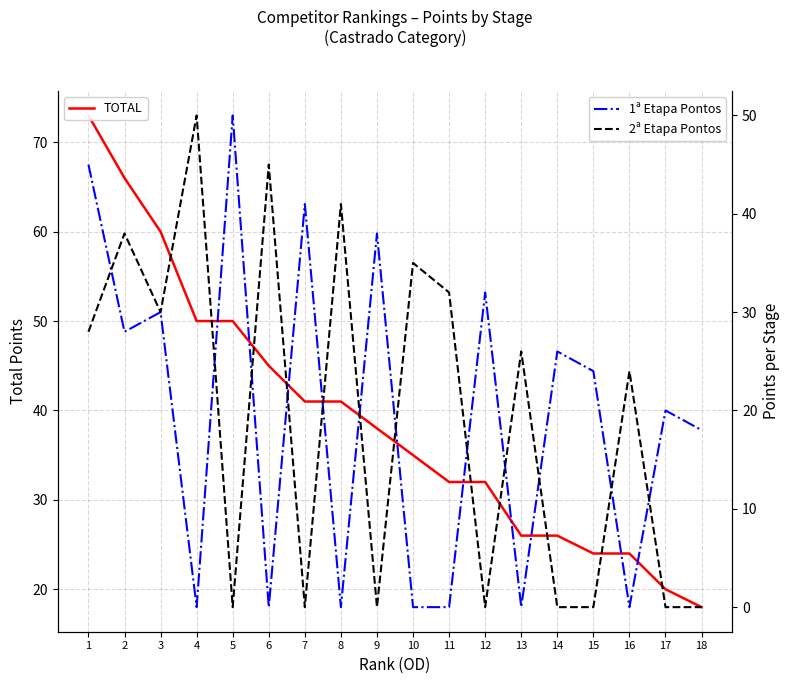

What is the average value of the 2ª Etapa Pontos series?

19